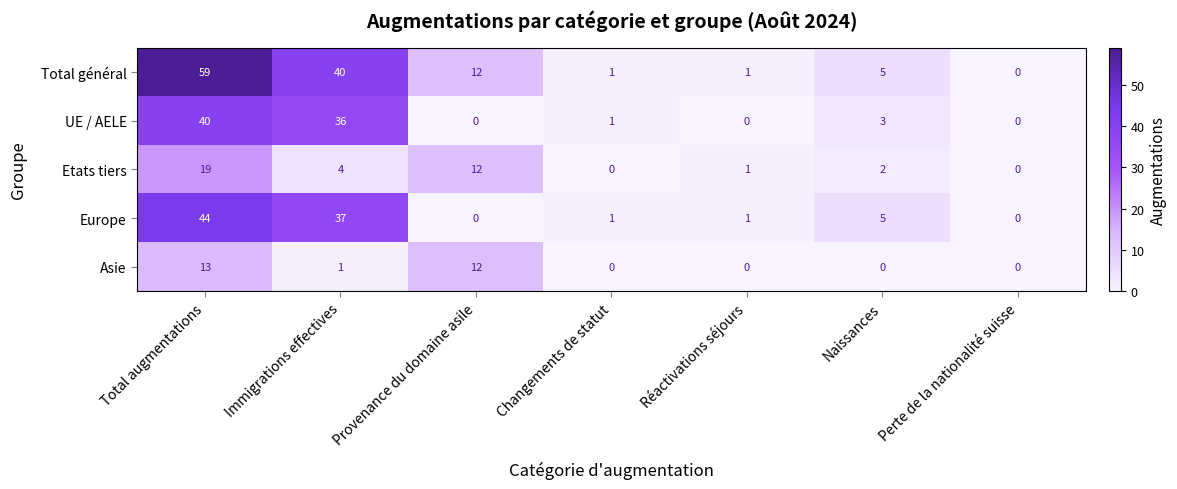

What is the total value across all series at Total augmentations?

175